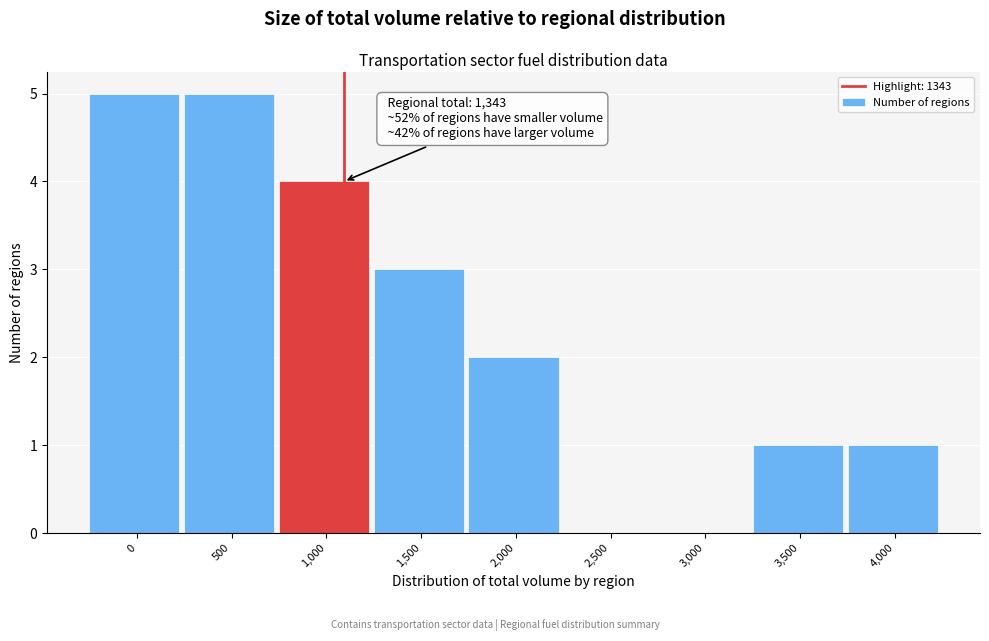

Reading left to right, transcribe all the data shown in this chart.

0=5	500=5	1,000=4	1,500=3	2,000=2	2,500=0	3,000=0	3,500=1	4,000=1